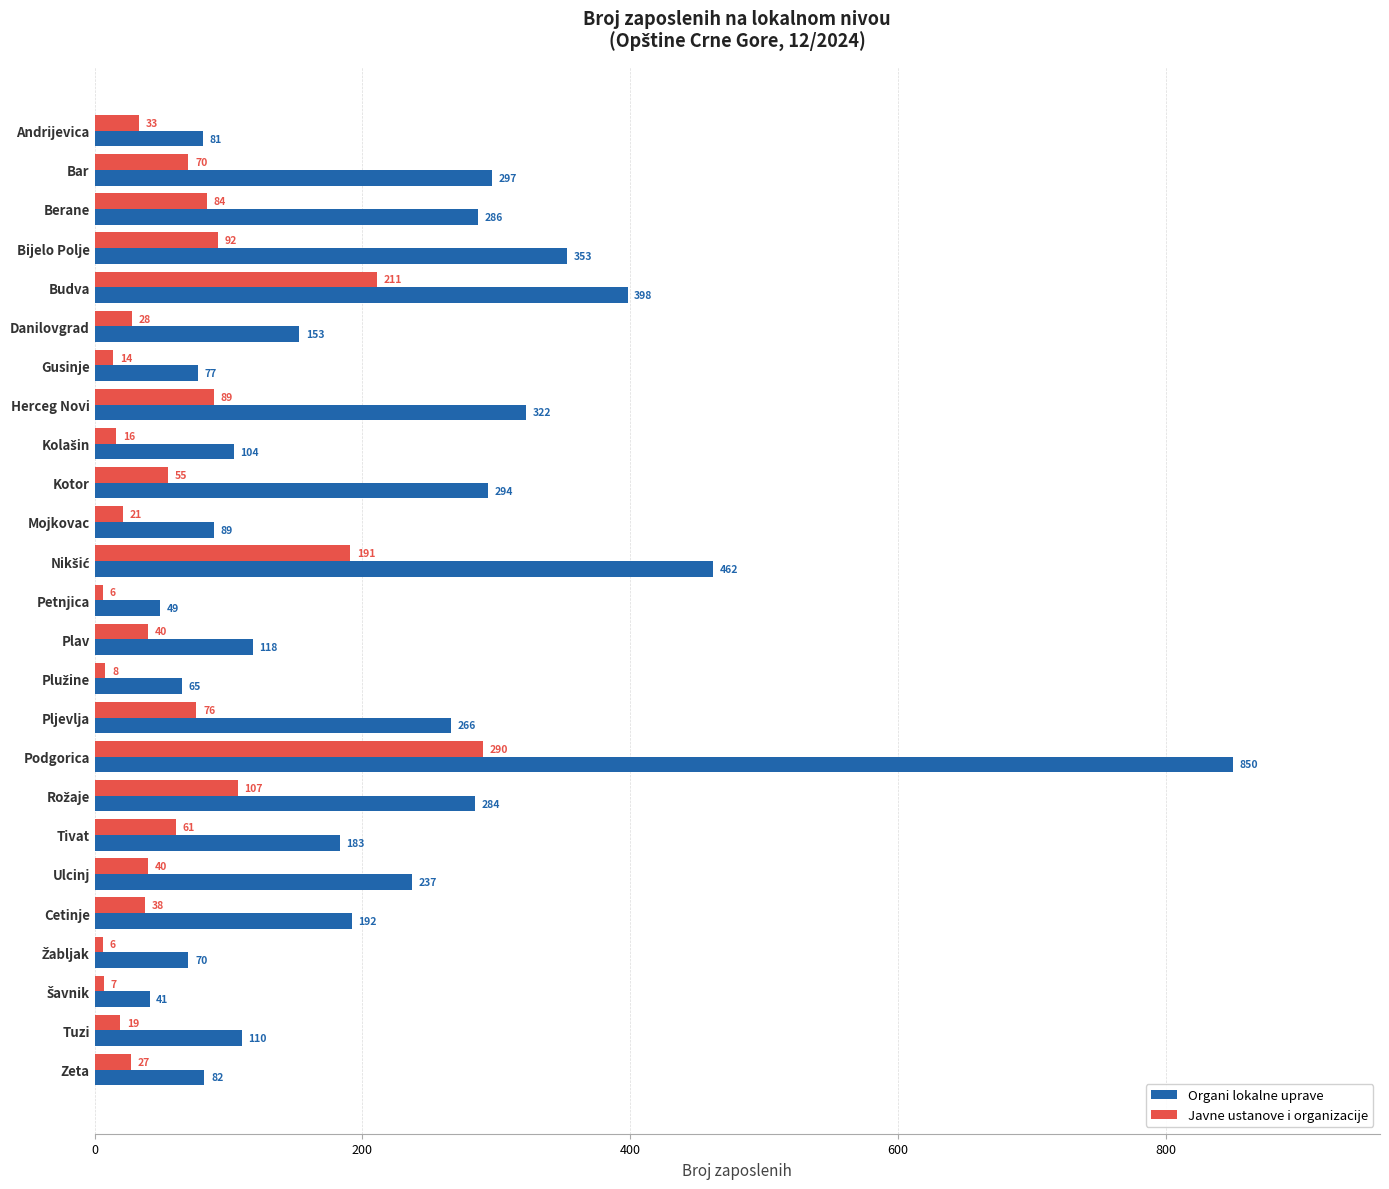

Which series has the widest spread of values?

Organi lokalne uprave